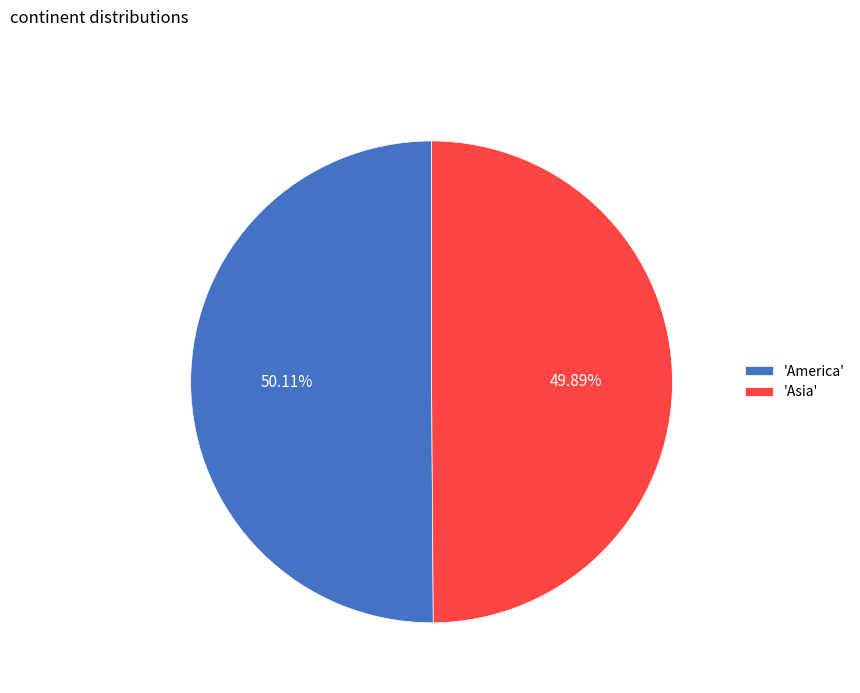

How many segments does this pie chart have?

2